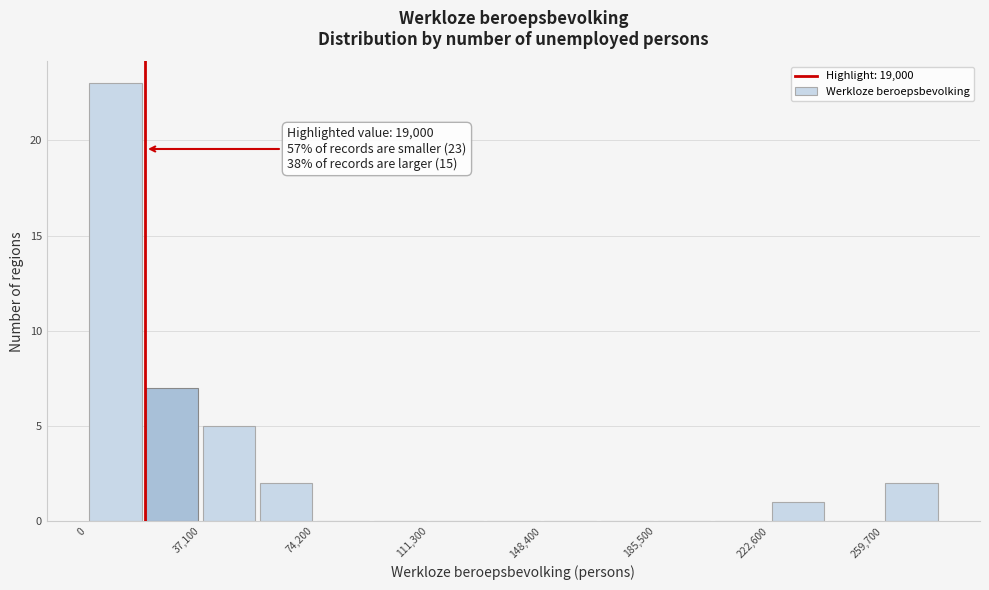

Around what value on the x-axis is the tallest bar? Give the approximate position of its centre, as read against the axis.

10000